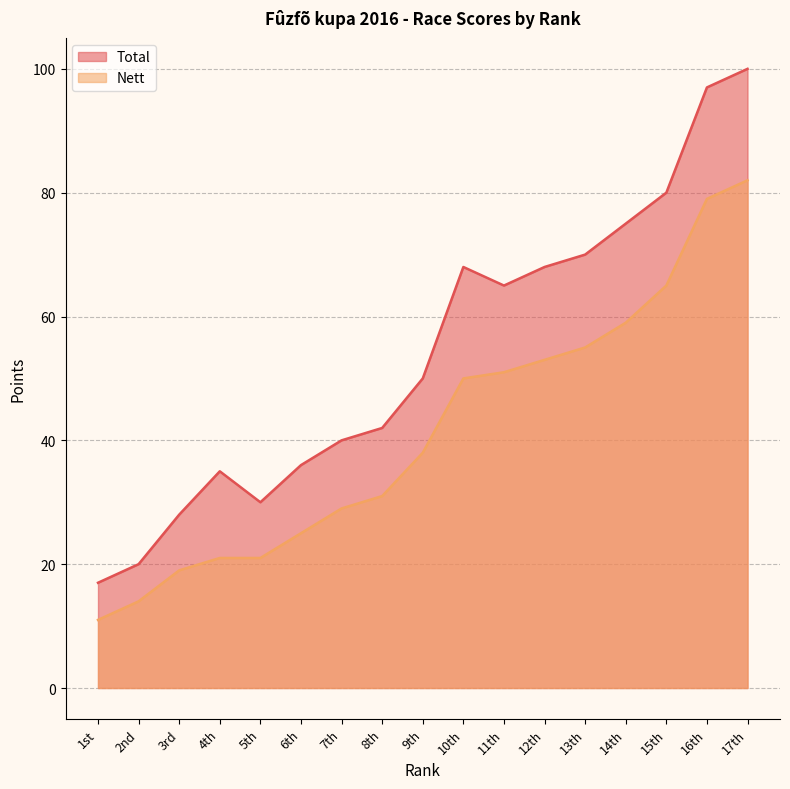

What is the value of the Total point at the 11th from the left?

65